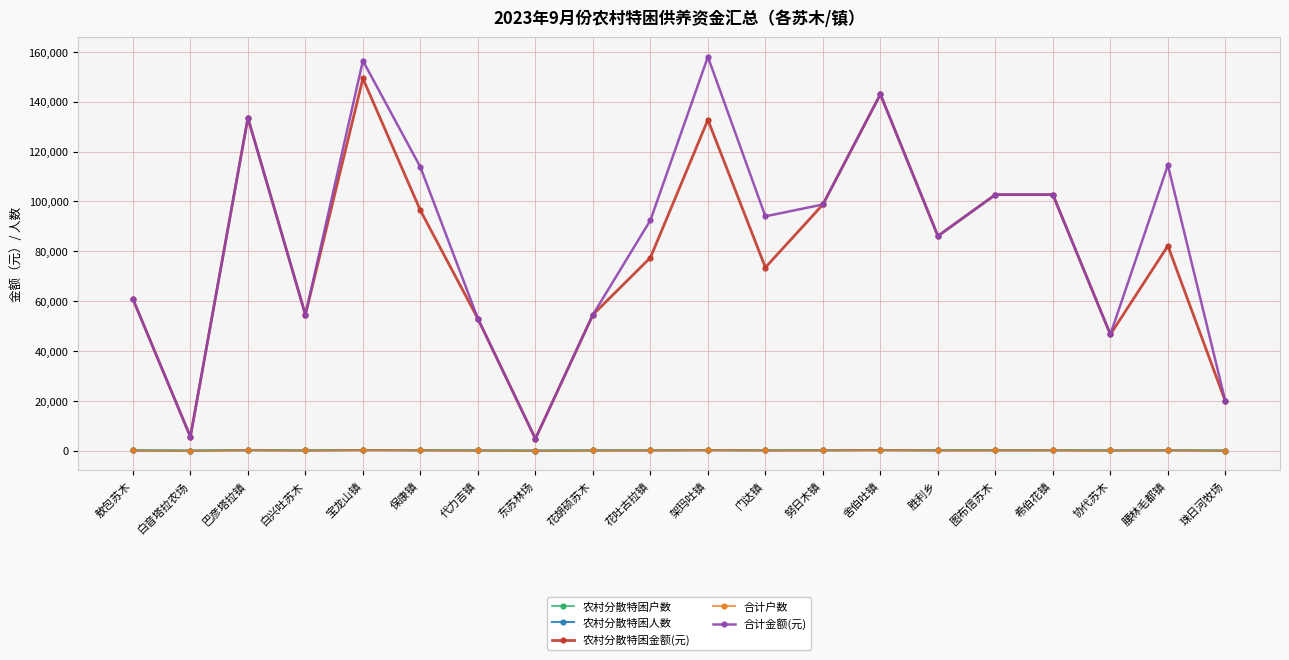

What is the lowest value of the 农村分散特困金额(元) series?

4740